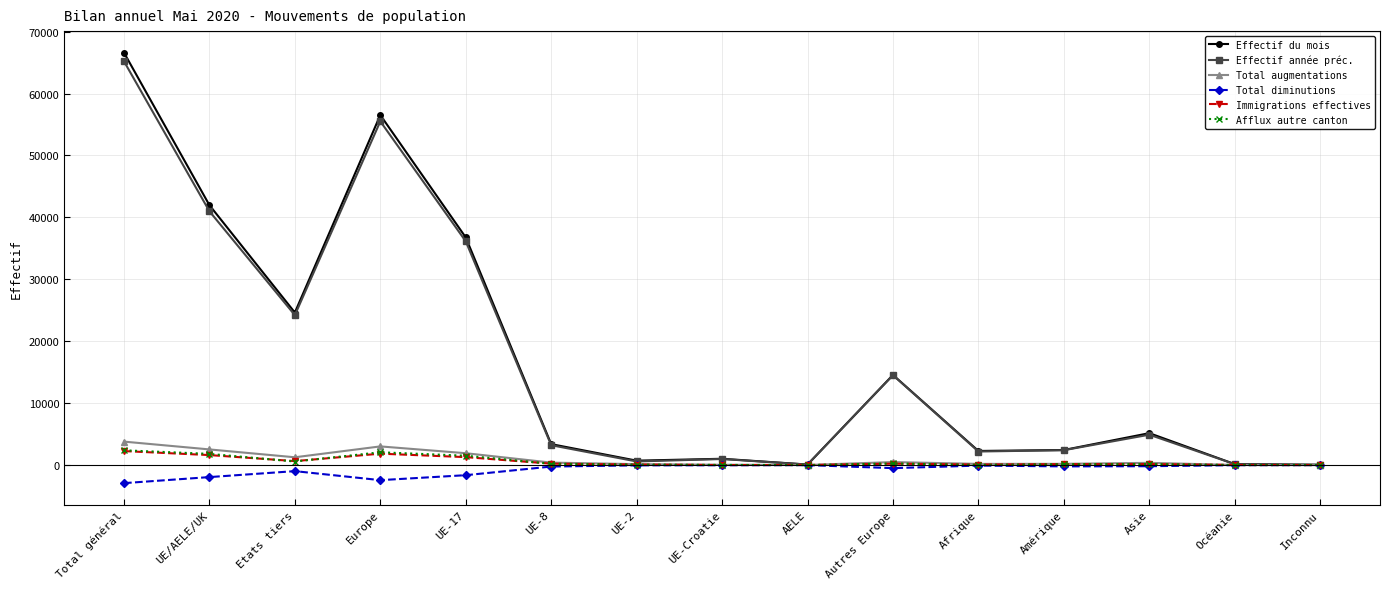

True or false: Effectif du mois has more than 0 points higher than both neighbors.

True